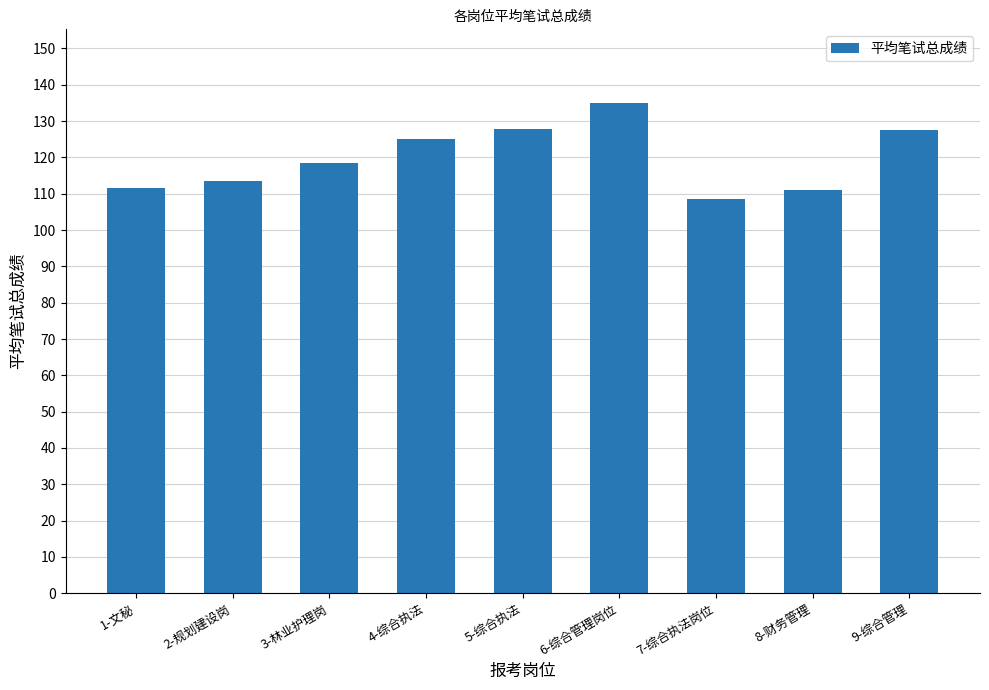

What is the maximum value shown in the chart?

135.0